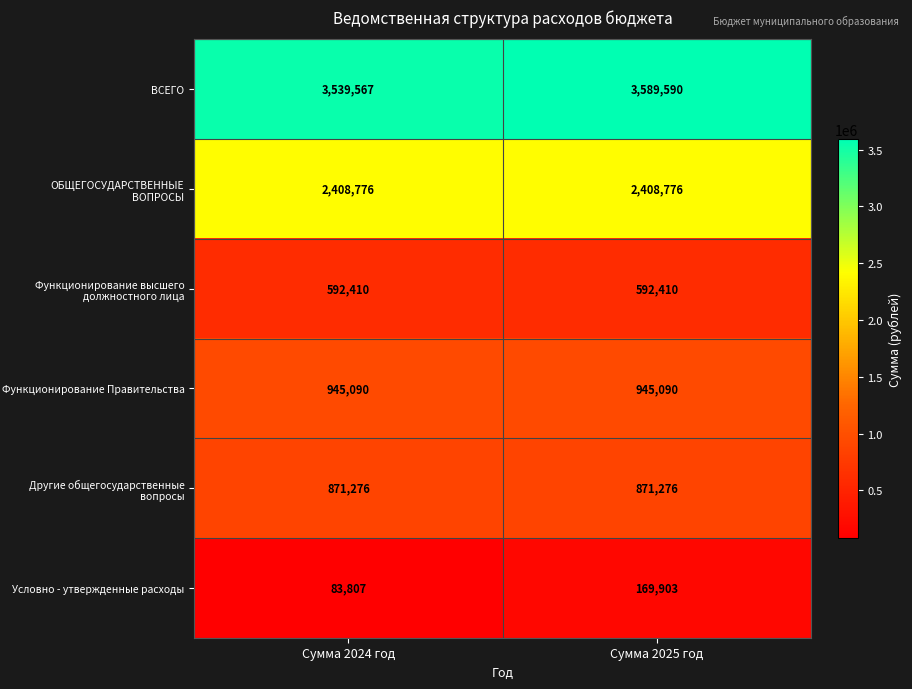

At which category is the sum across all series the highest?

Сумма 2025 год